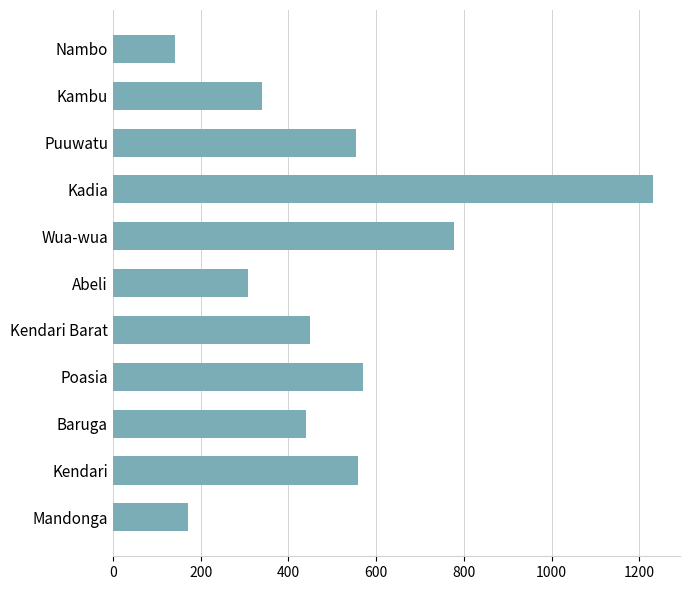

What value does the data have at Mandonga, to the nearest 50?

150